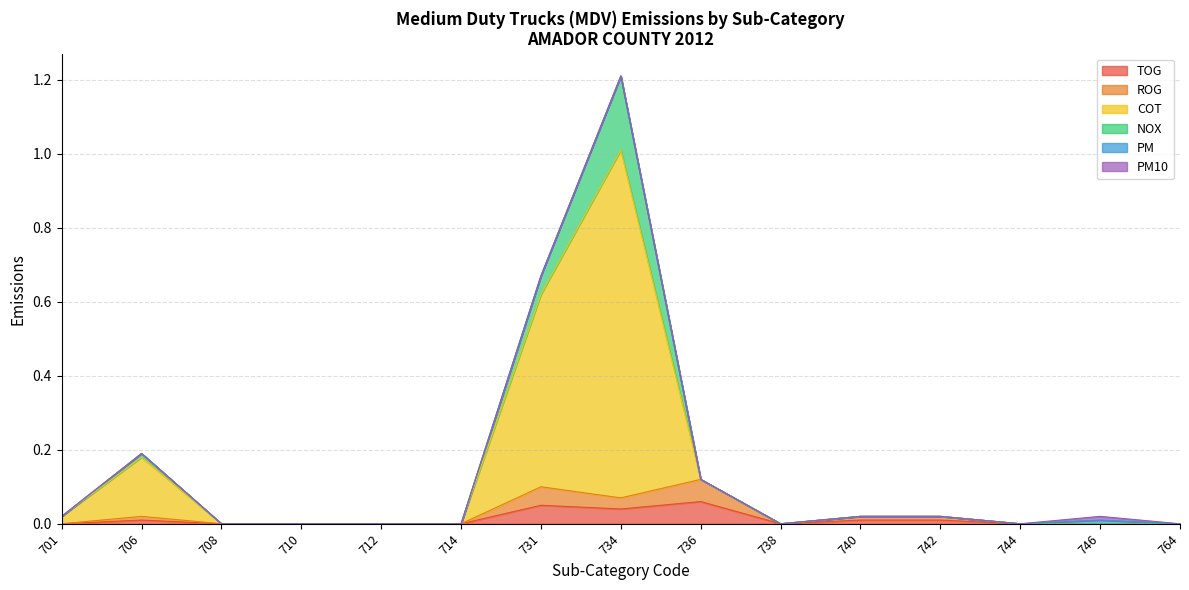

Which series has the widest spread of values?

COT